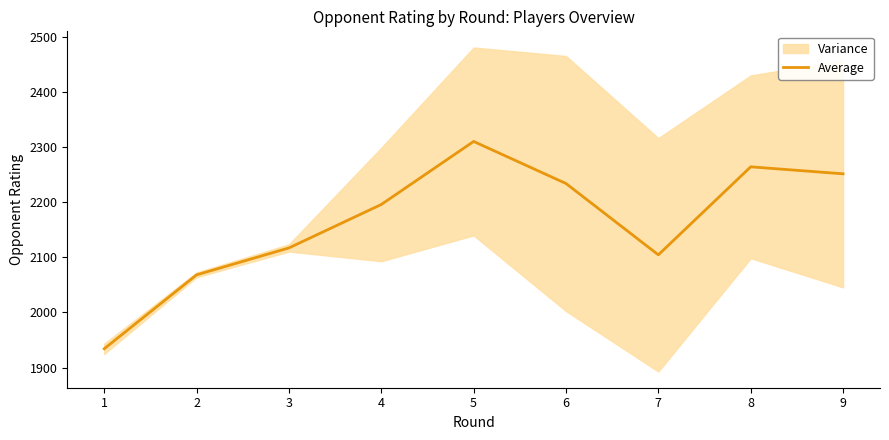

What is the difference between the values at 6 and 5?

76.2